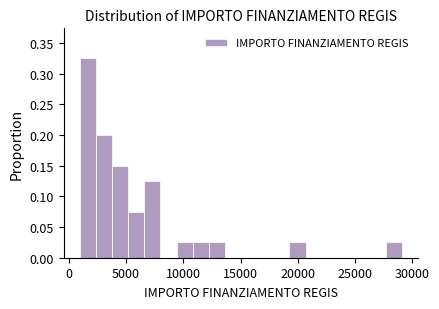

Read against the x-axis, roughly where is the centre of the tallest bar?

1500